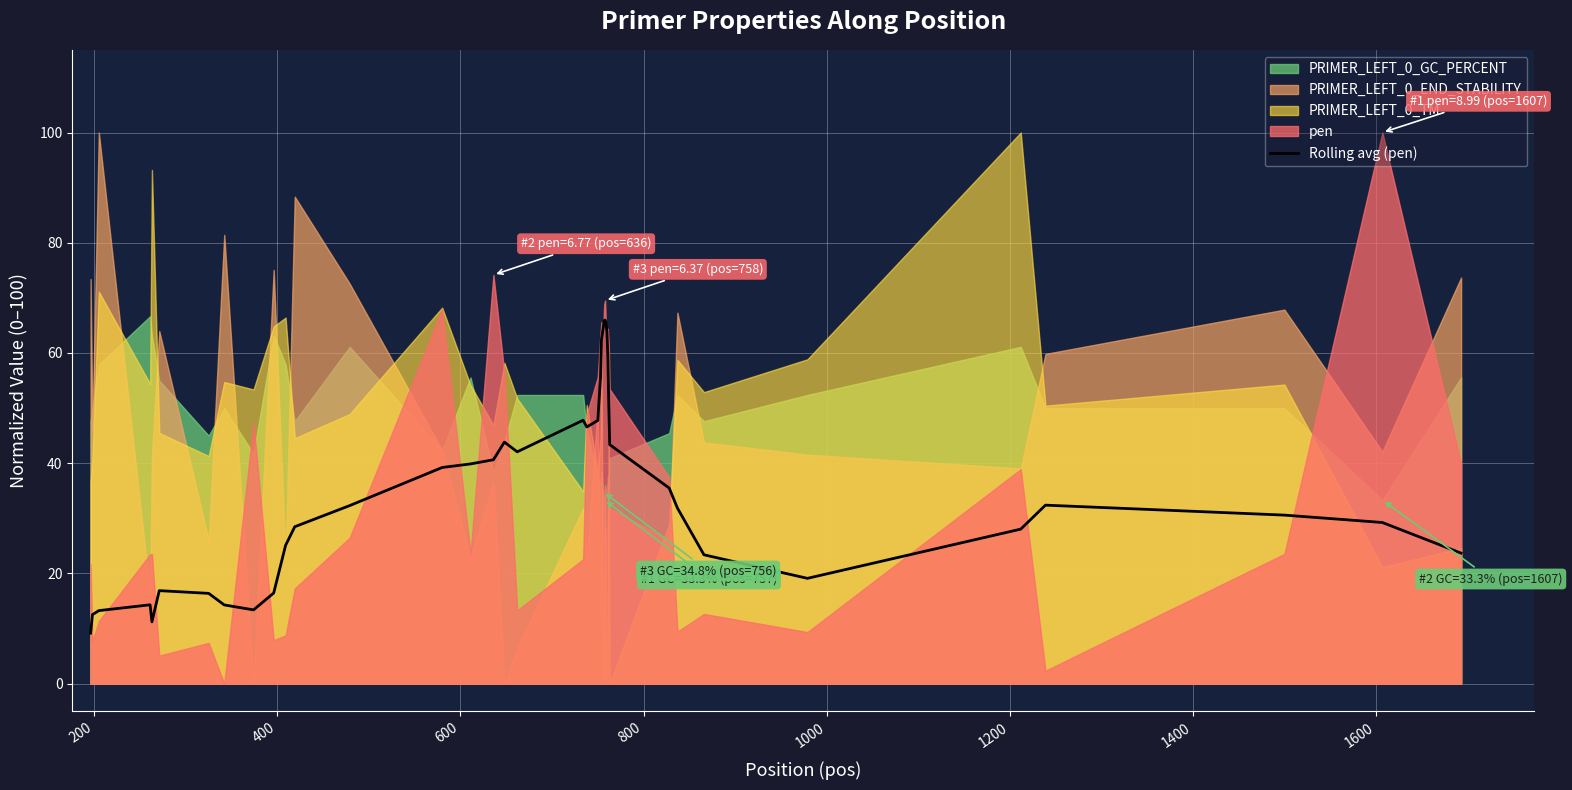

What is the lowest value of the Rolling avg (pen) series?

9.2